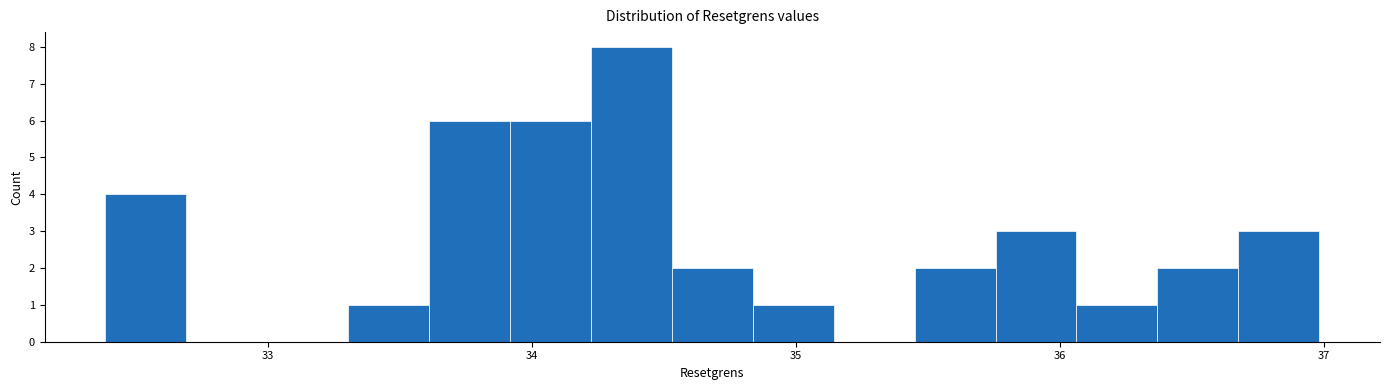

Around what value on the x-axis is the tallest bar? Give the approximate position of its centre, as read against the axis.

34.4